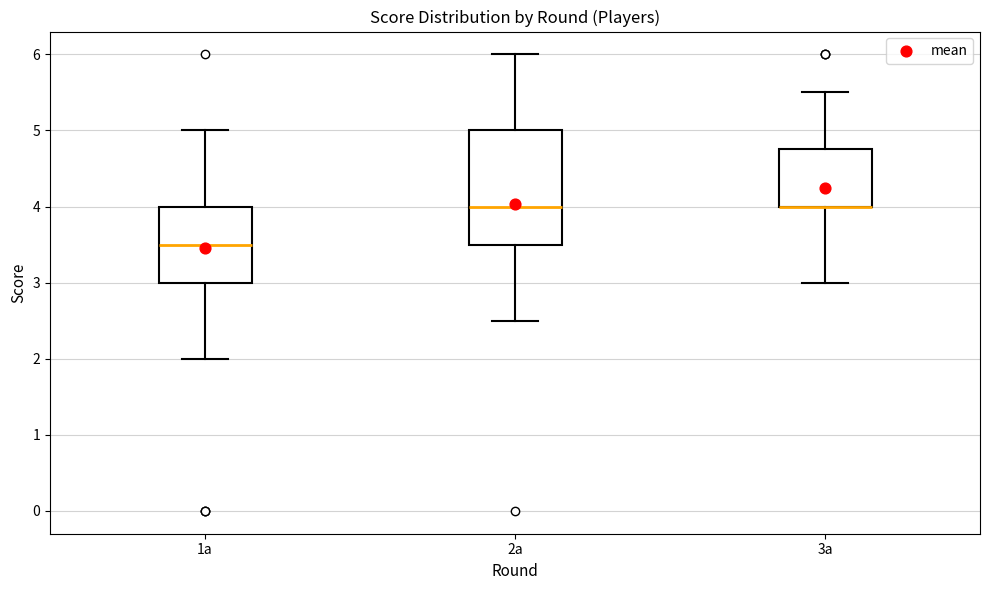

Where is the upper edge of the box for 1a on the y-axis? The values are not printed on the chart, so give them approximately, as read against the axis.

4.0